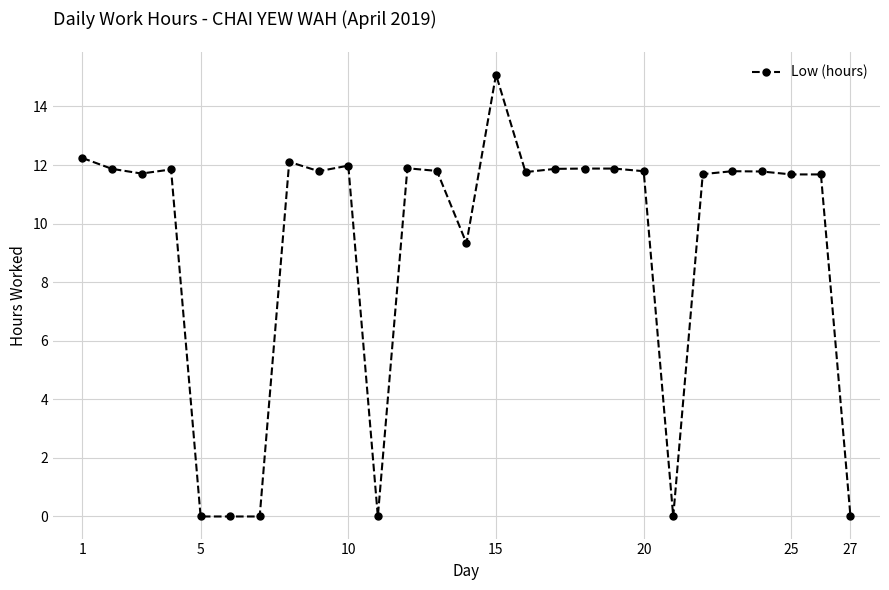

True or false: there are more than 1 points higher than both neighbors.

True